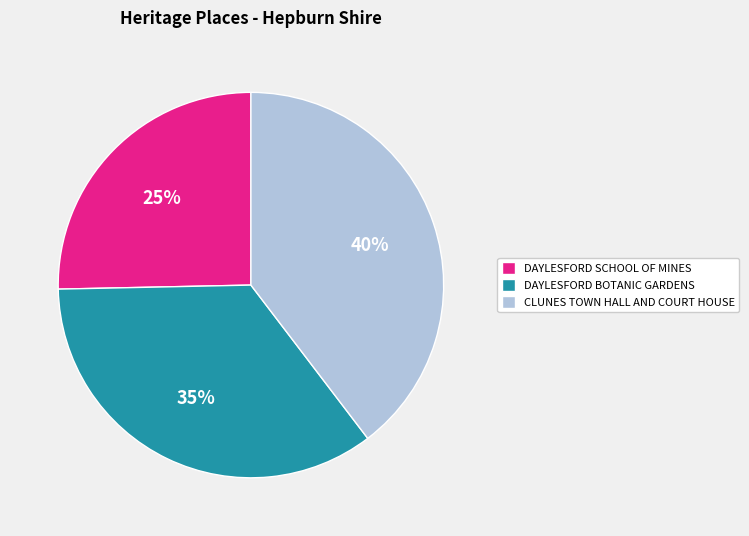

Does DAYLESFORD BOTANIC GARDENS account for over 50% of the chart?

No